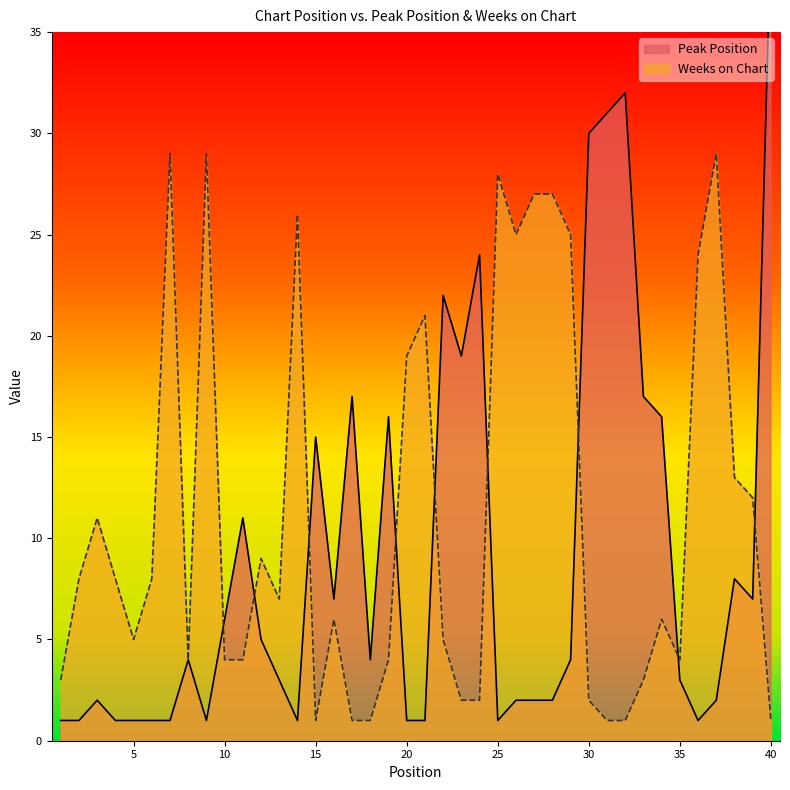

In Peak Position, how many points are higher than both neighbors (excluding endpoints)?

10